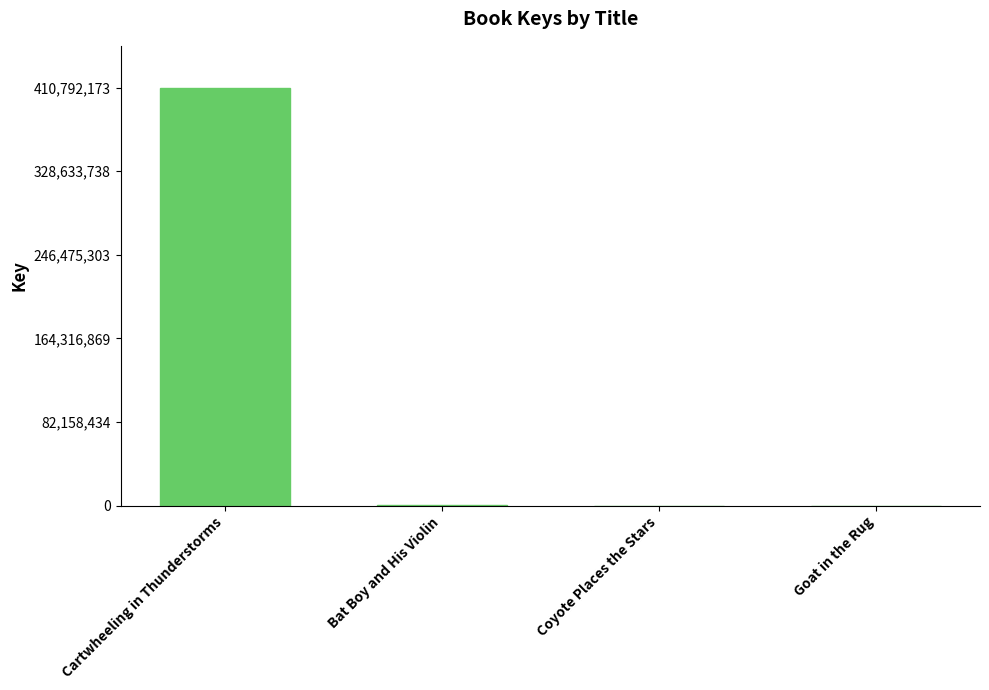

Between Goat in the Rug and Cartwheeling in Thunderstorms, which is larger?

Cartwheeling in Thunderstorms